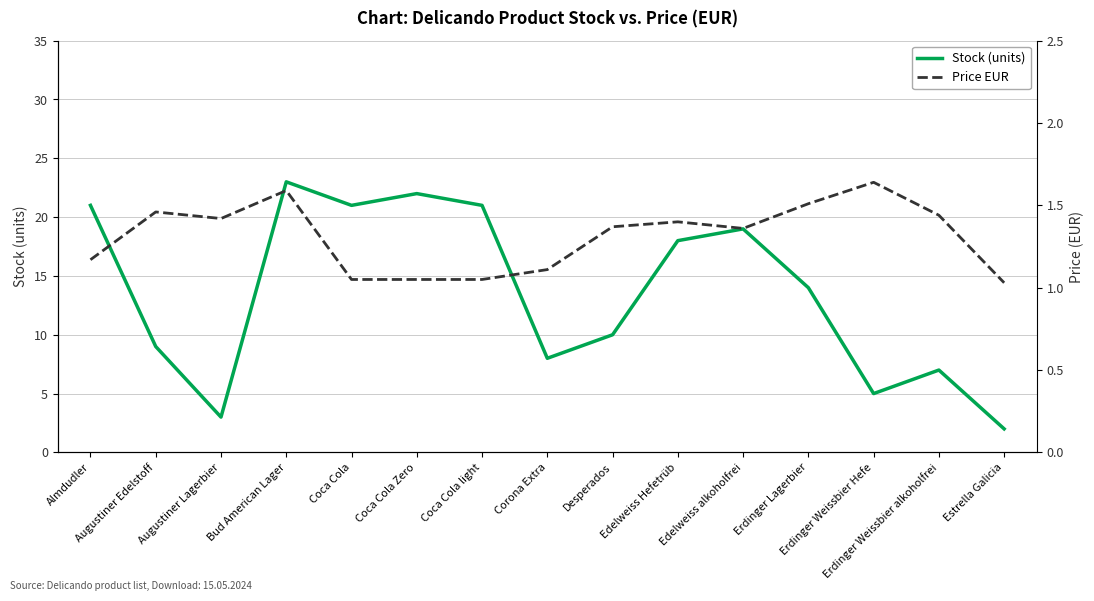

What is the average value of the Stock (units) series?

13.5